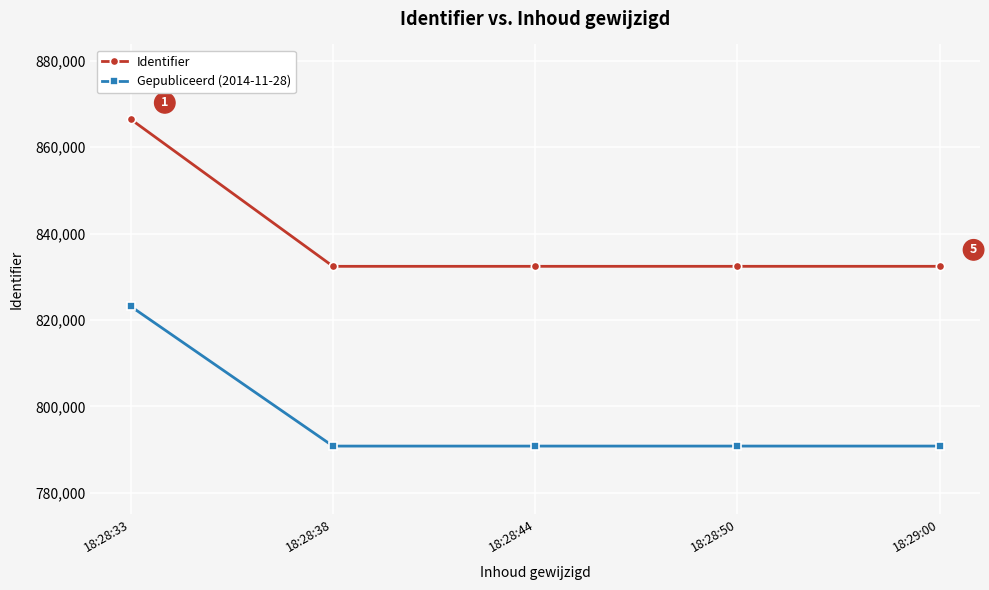

What is the sum of all Identifier values?

4196094.0